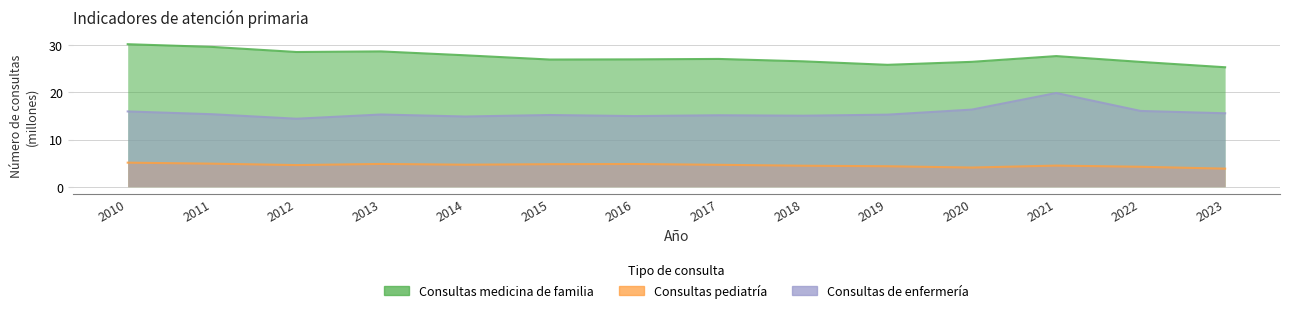

At which category does Consultas medicina de familia reach its first local valley?

2012